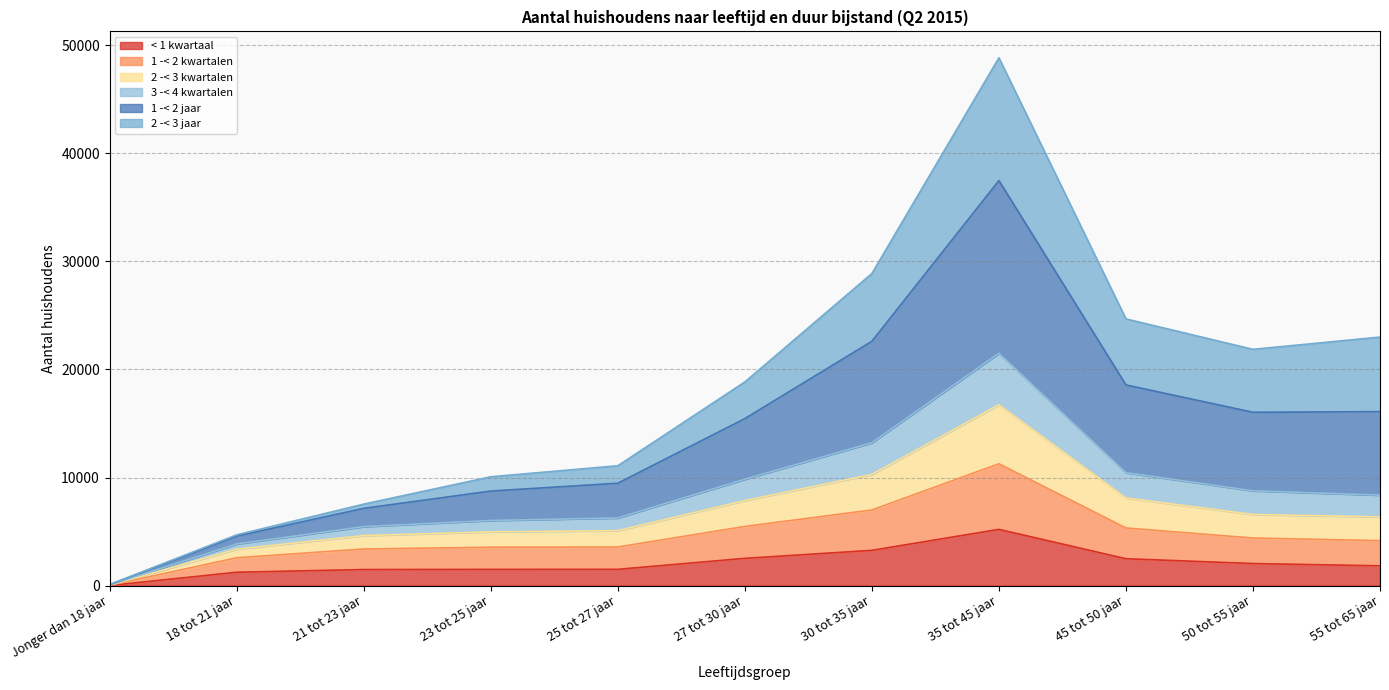

At which label does < 1 kwartaal reach its peak?

35 tot 45 jaar